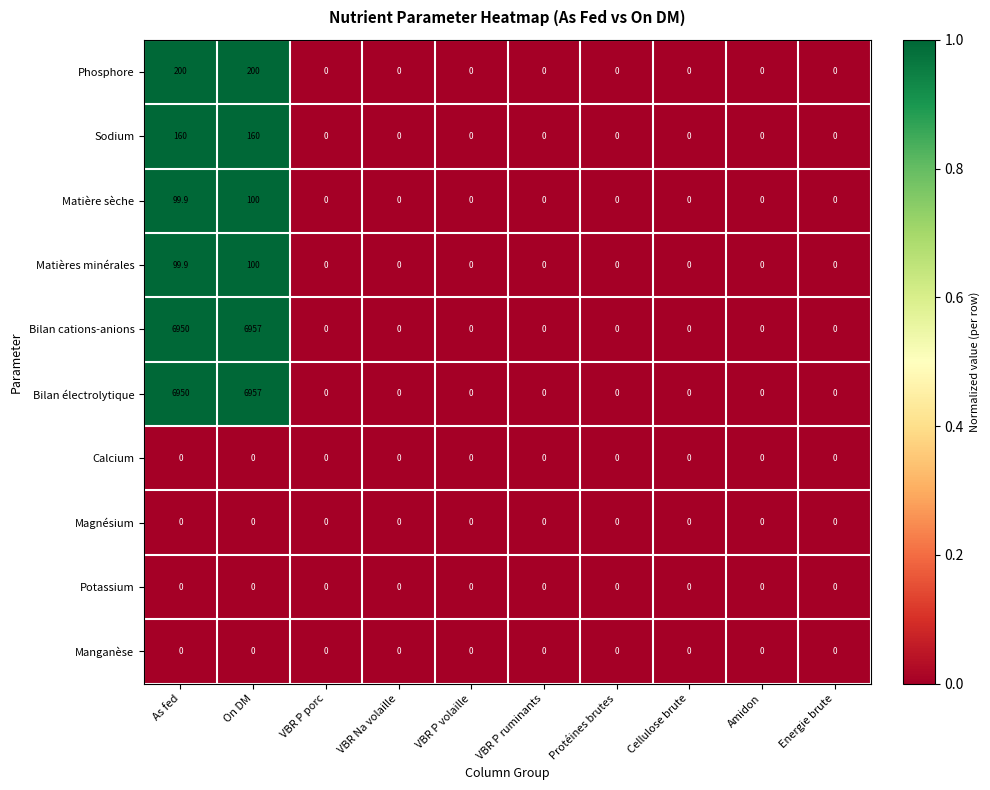

At which category is the sum across all series the highest?

On DM